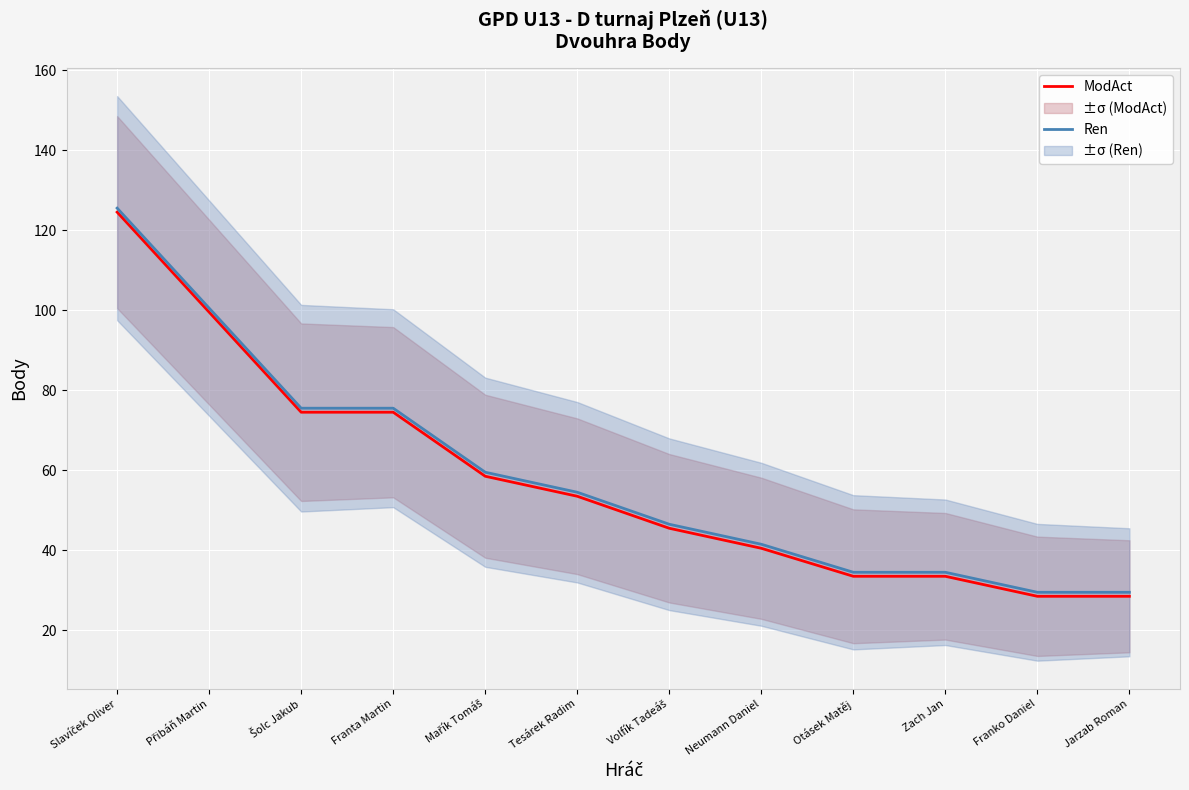

Rank the series at Šolc Jakub from lowest to highest value.

ModAct, Ren